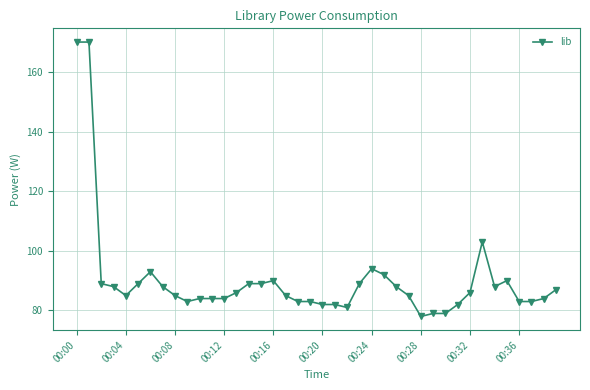

Reading left to right, extract all data points from this chart.

170	170	89	88	85	89	93	88	85	83	84	84	84	86	89	89	90	85	83	83	82	82	81	89	94	92	88	85	78	79	79	82	86	103	88	90	83	83	84	87